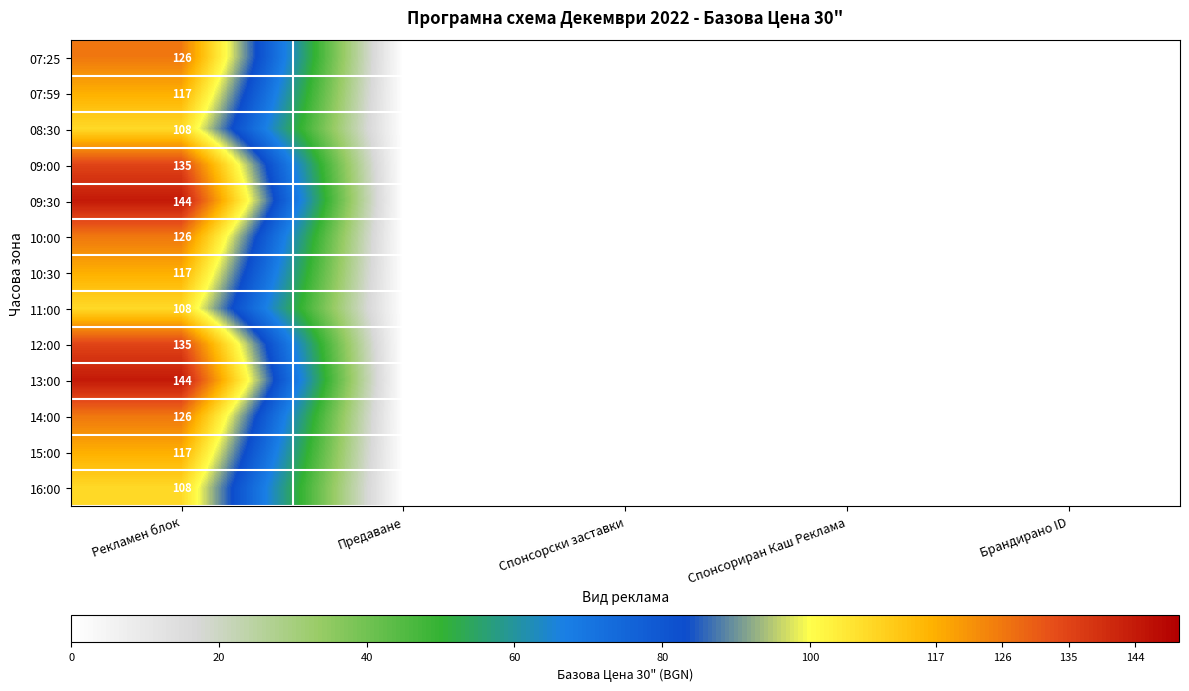

Is it true that 13:00 equals 235 at Рекламен блок?

False